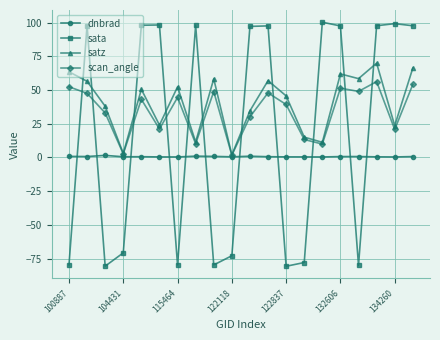

Count the number of data series in this chart.

4